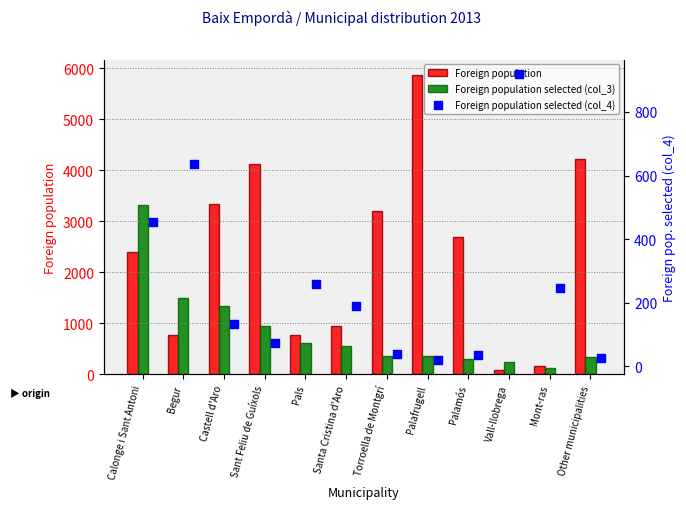

Which series has the largest total across all categories?

Foreign population